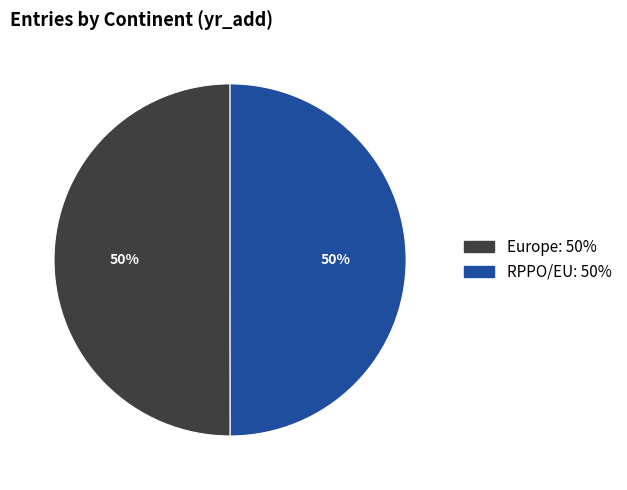

True or false: Europe accounts for 50% of the total.

True